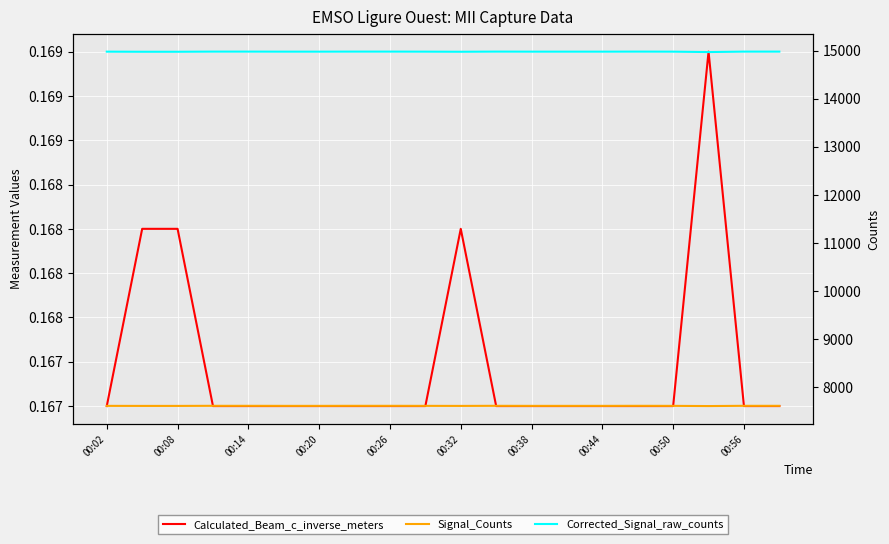

Read the Corrected_Signal_raw_counts value at 00:56.

14977.0